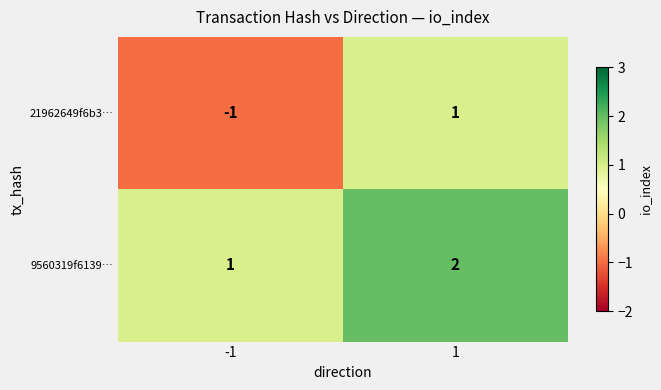

The value of 21962649f6b3… at -1 is -1. True or false?

True